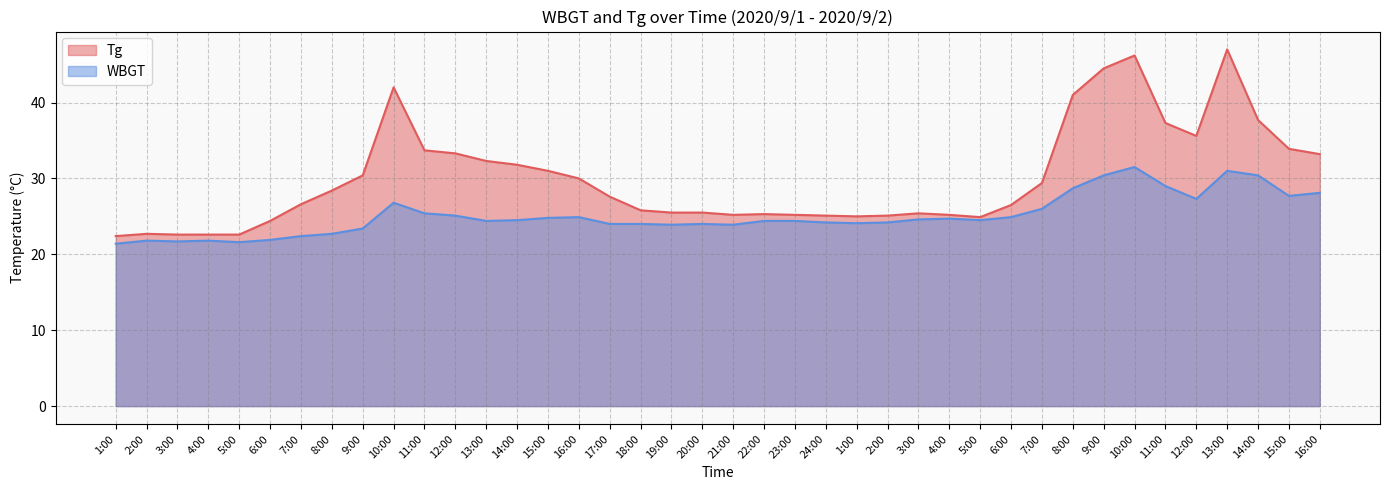

Reading left to right, transcribe all the data shown in this chart.

Tg: 22.4	22.7	22.6	22.6	22.6	24.4	26.6	28.4	30.4	42.0	33.7	33.3	32.3	31.8	31.0	30.0	27.6	25.8	25.5	25.5	25.2	25.3	25.2	25.1	25.0	25.1	25.4	25.2	24.9	26.5	29.4	41.0	44.5	46.2	37.3	35.6	47.0	37.7	33.9	33.2
WBGT: 21.4	21.8	21.7	21.8	21.6	21.9	22.4	22.7	23.4	26.8	25.4	25.1	24.4	24.5	24.8	24.9	24.0	24.0	23.9	24.0	23.9	24.4	24.4	24.2	24.1	24.2	24.6	24.7	24.5	24.9	26.0	28.7	30.4	31.5	29.0	27.3	31.0	30.4	27.7	28.1